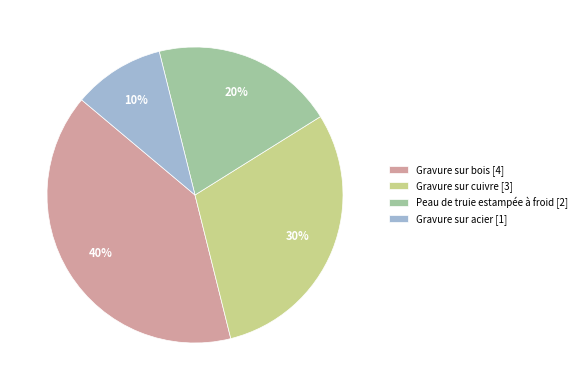

How many segments does this pie chart have?

4